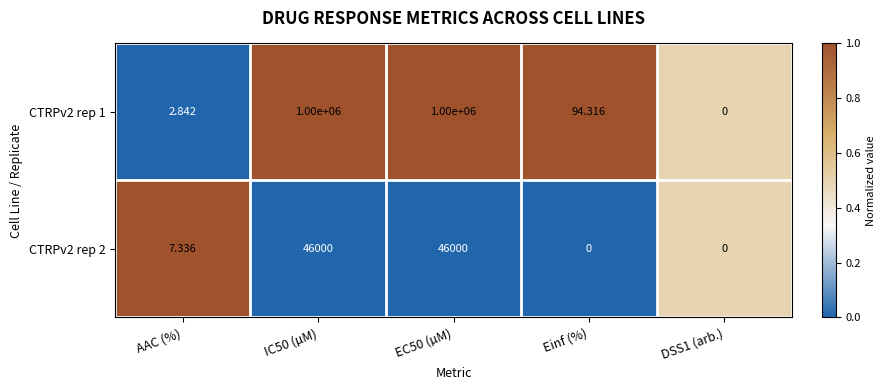

Is the value of CTRPv2 rep 1 at Einf (%) greater than the value of CTRPv2 rep 2 at IC50 (µM)?

No